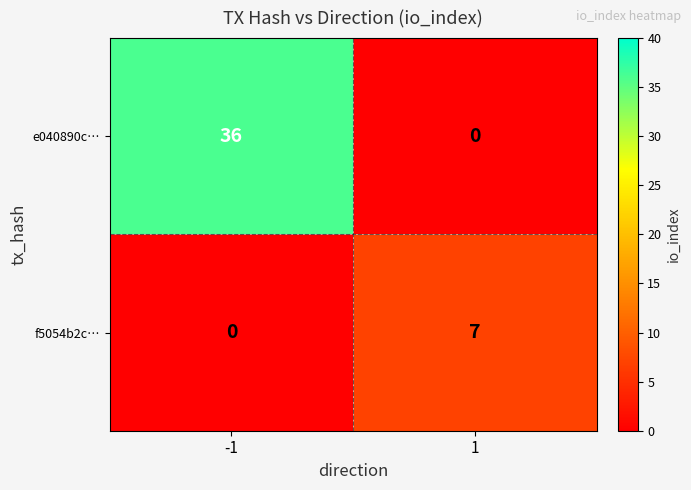

What is the sum of all f5054b2c… values?

7